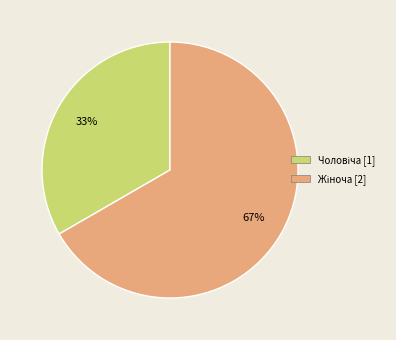

Is there a majority slice in this chart?

Yes